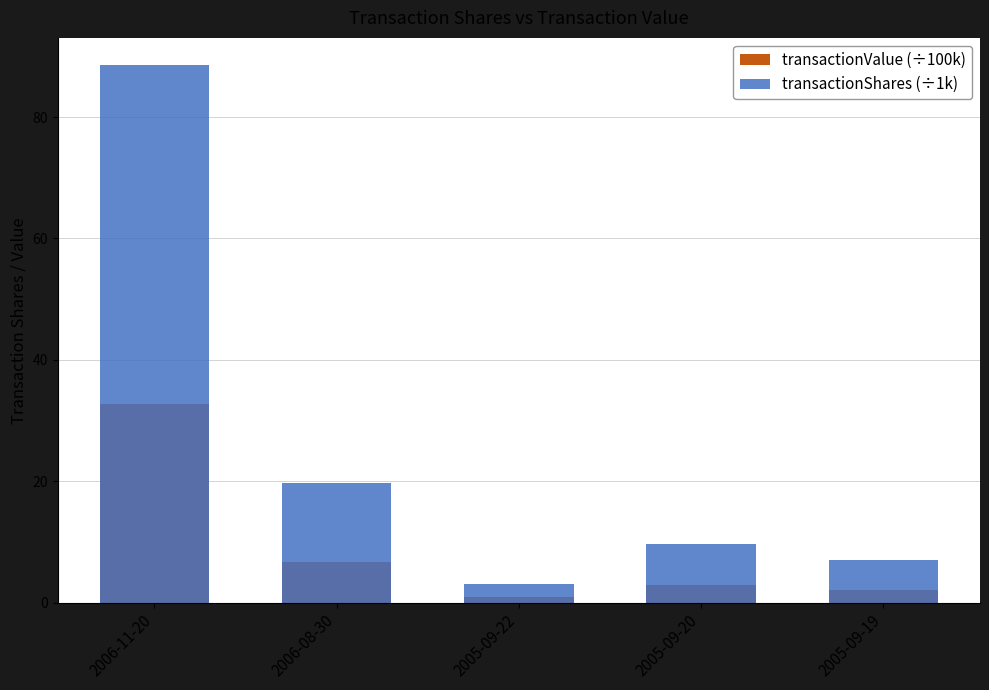

What is the label of the 2nd bar from the left?

2006-08-30